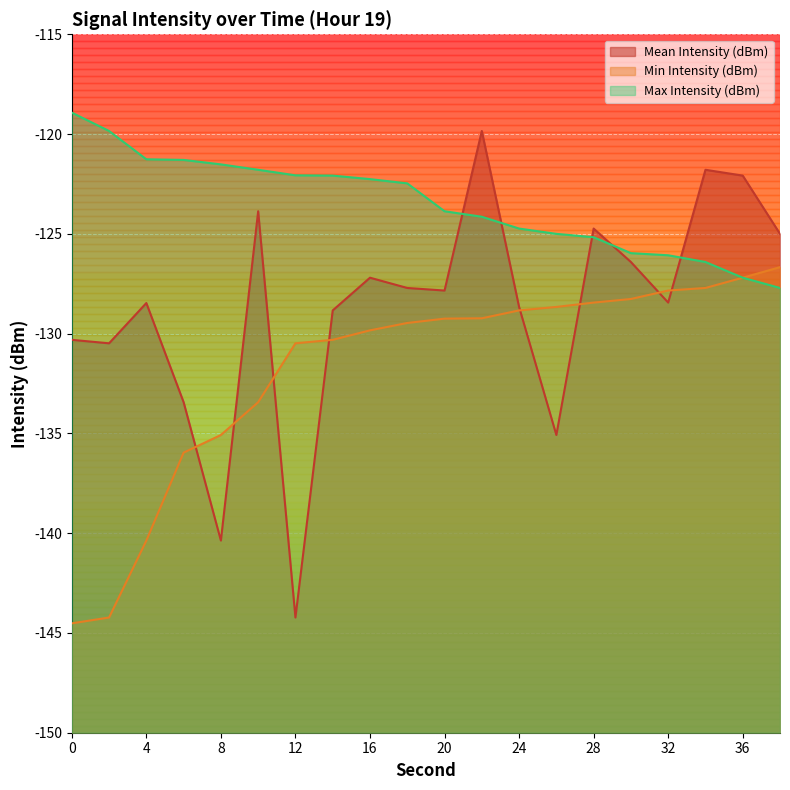

The value of Min Intensity (dBm) at 26 is -128.7. True or false?

True